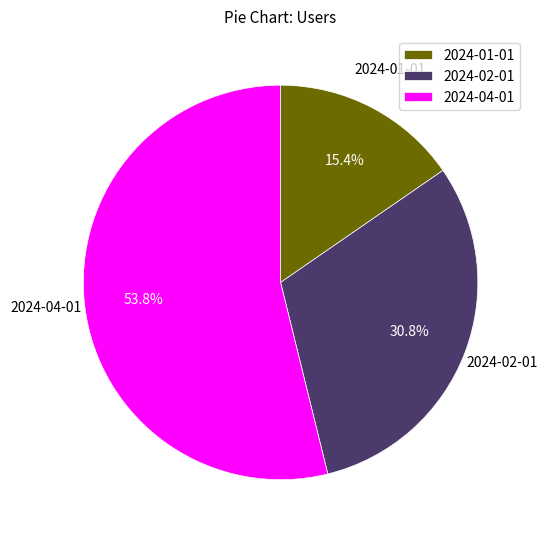

Which has a higher value, 2024-04-01 or 2024-01-01?

2024-04-01